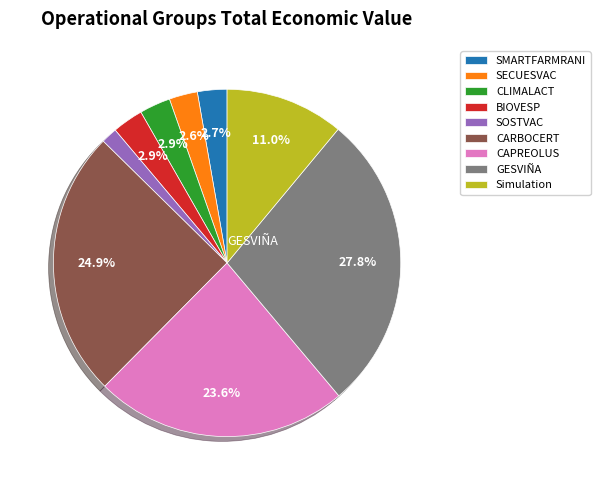

True or false: CAPREOLUS accounts for 24% of the total.

True